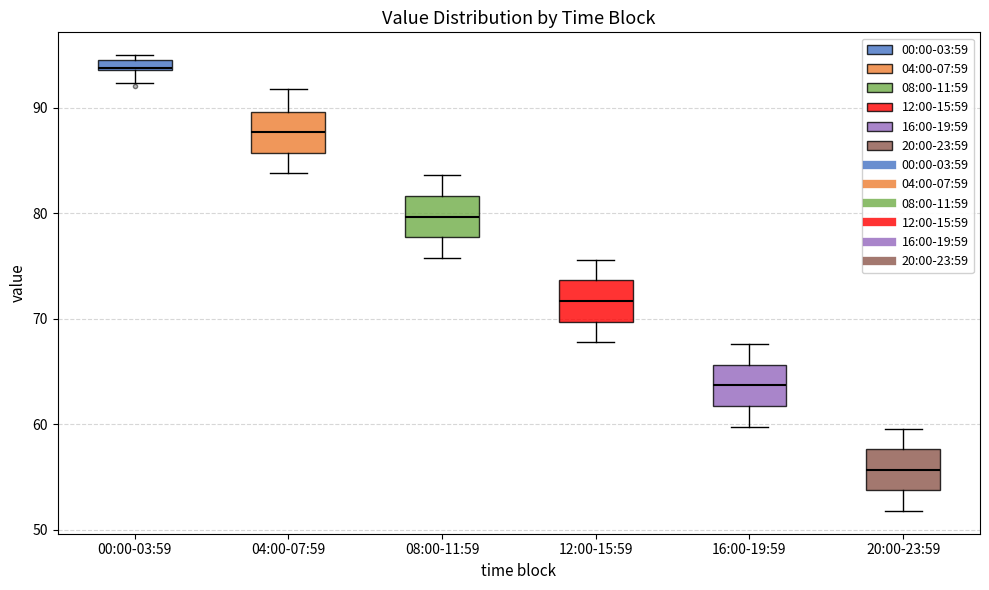

Where is the lower edge of the box for 08:00-11:59 on the y-axis? The values are not printed on the chart, so give them approximately, as read against the axis.

78